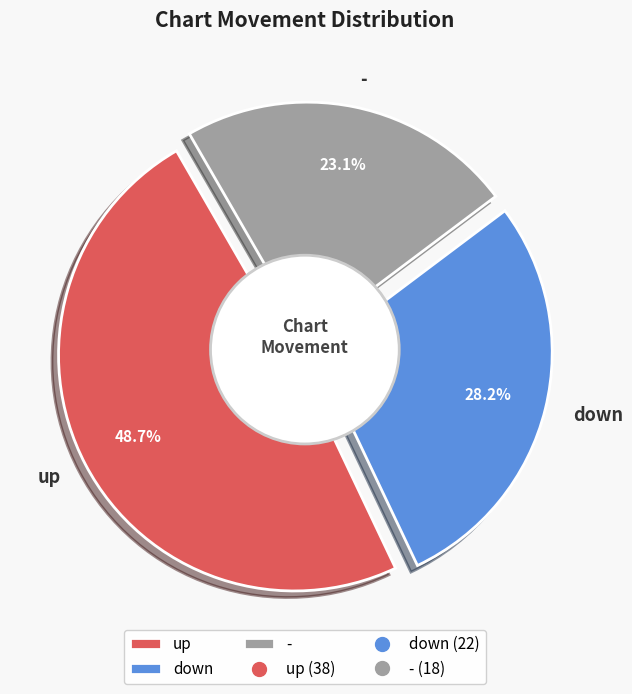

To the nearest percent, what portion does up represent?

49%